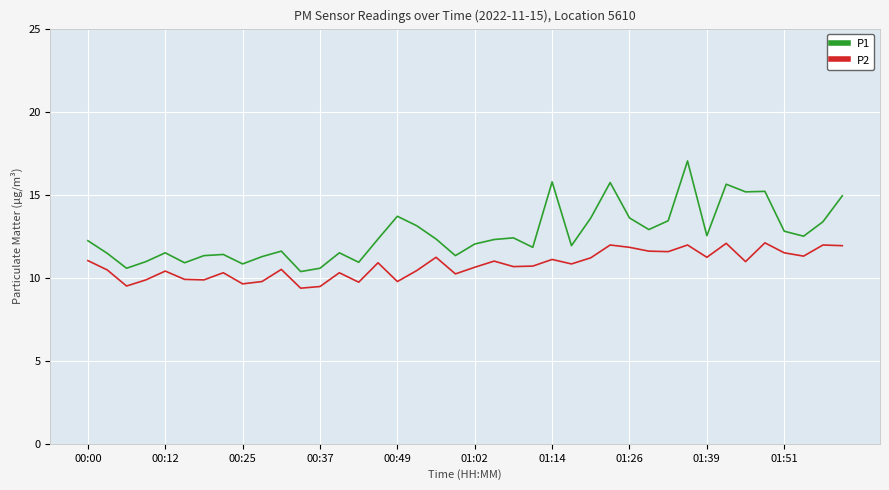

Rank the series by their maximum value, from highest to lowest.

P1, P2